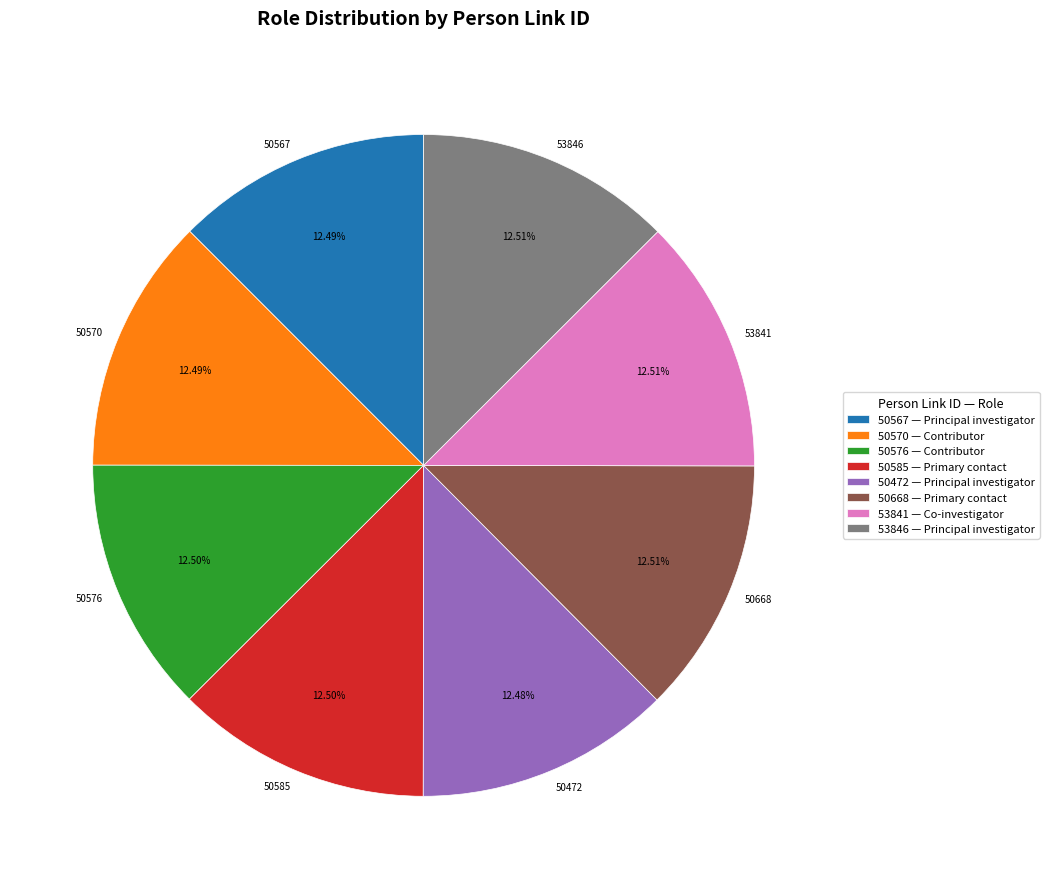

How many segments does this pie chart have?

8